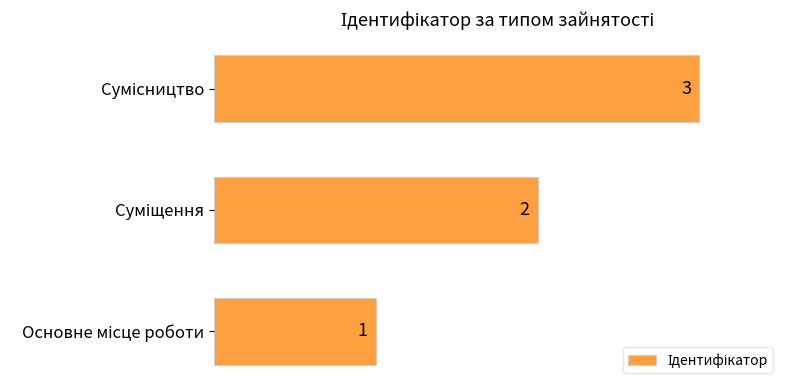

What is the greatest value displayed?

3